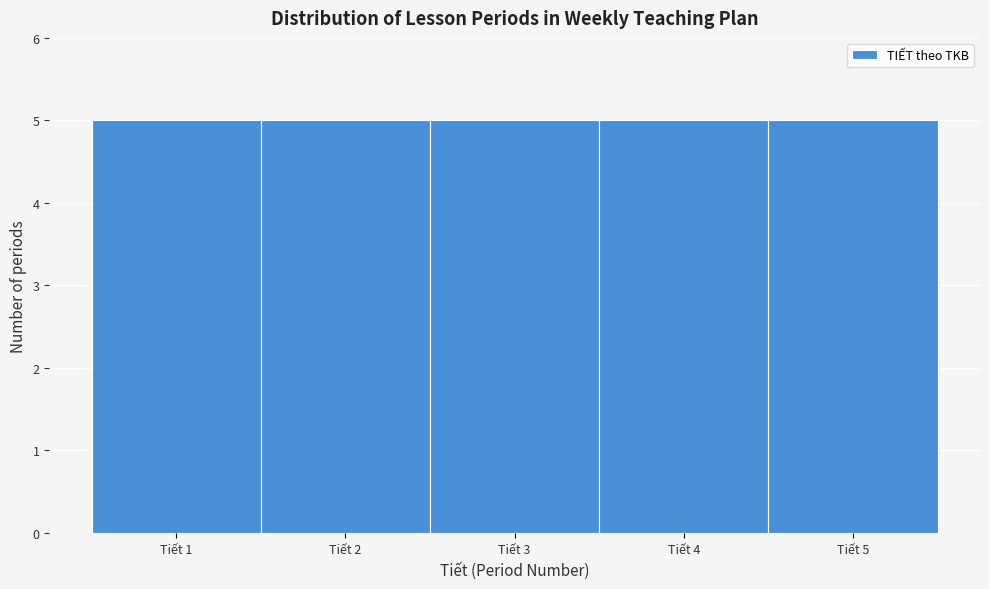

Reading left to right, list every bar in this chart as the range it spans on the x-axis followed by its height. The values are not printed on the chart, so give them approximately, as read against the axis.

0.5 to 1.5: 5
1.5 to 2.5: 5
2.5 to 3.5: 5
3.5 to 4.5: 5
4.5 to 5.5: 5